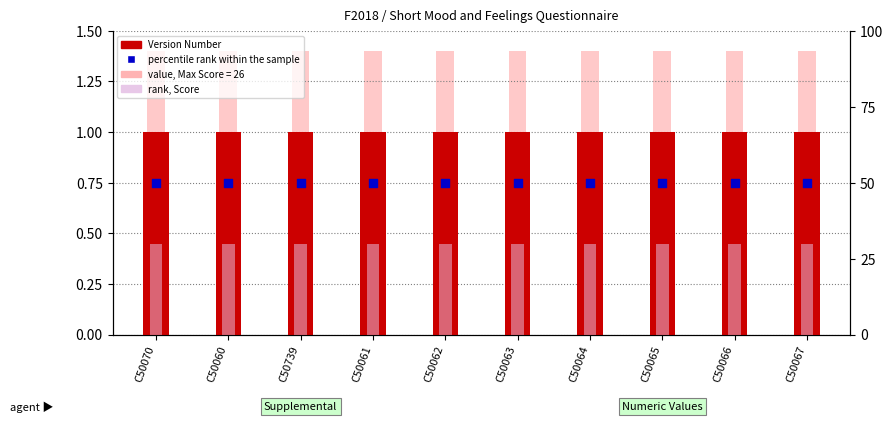

What is the total value across all series at C50063?

81